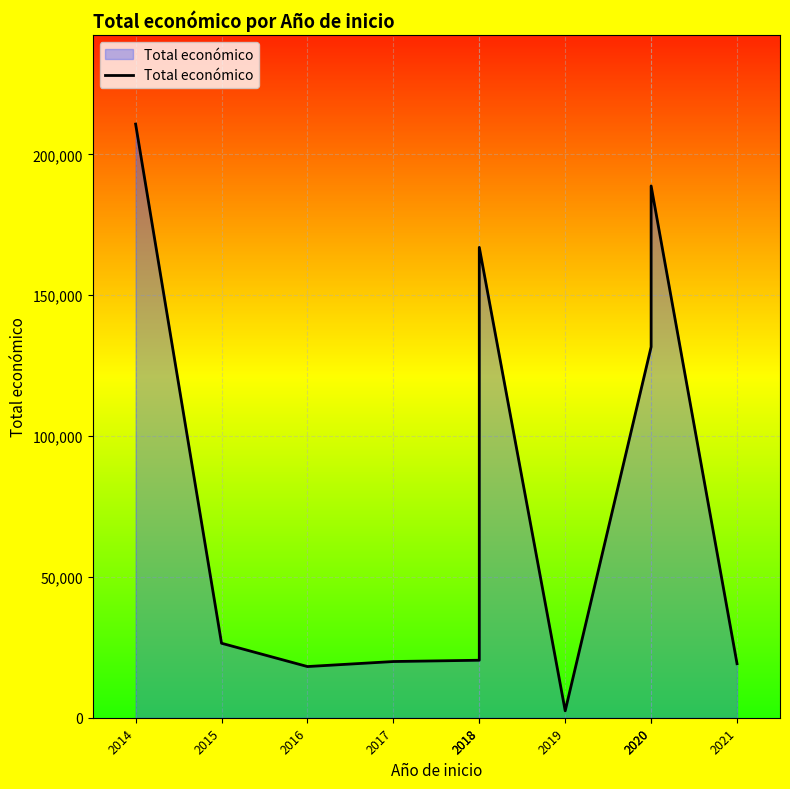

Count the number of values greater than 26442.

4